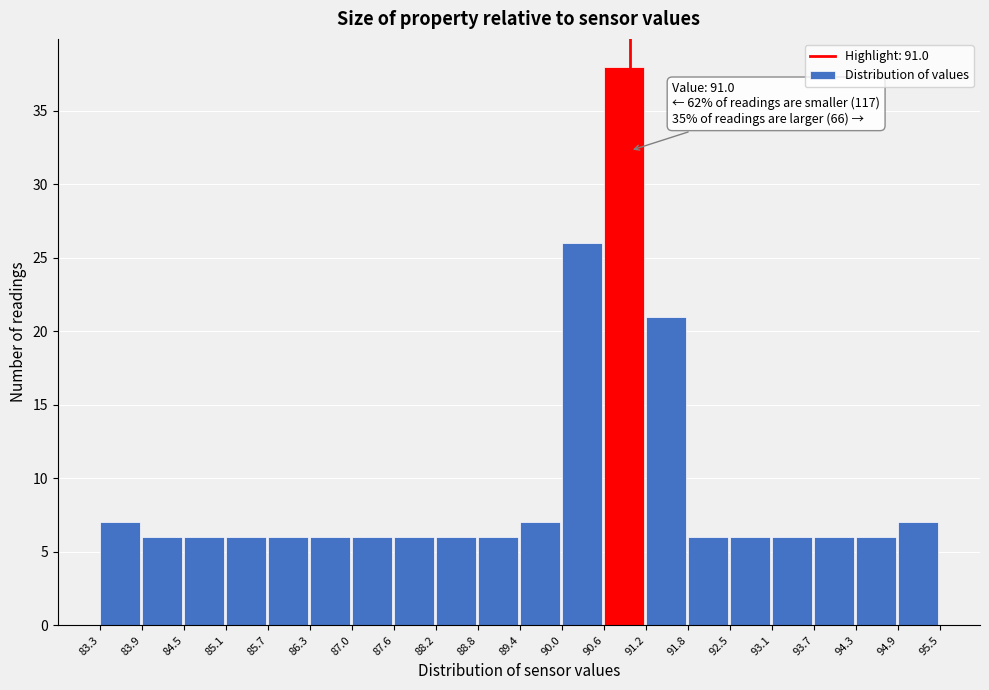

Over which range of the x-axis is the bar tallest?

90.6 to 91.2